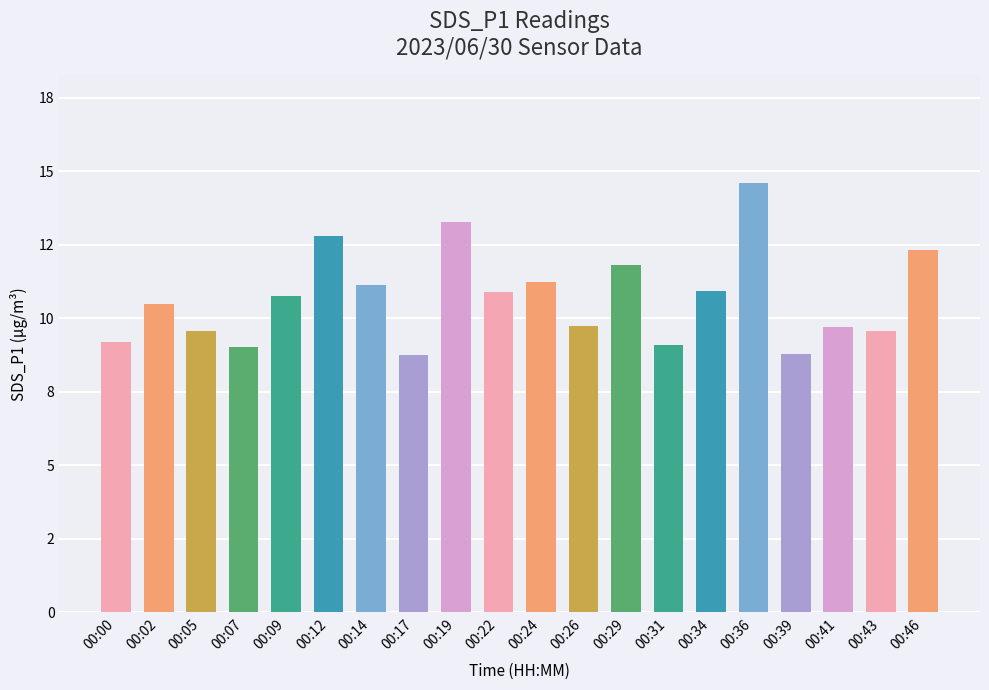

The value at 00:26 is 9.7. True or false?

True